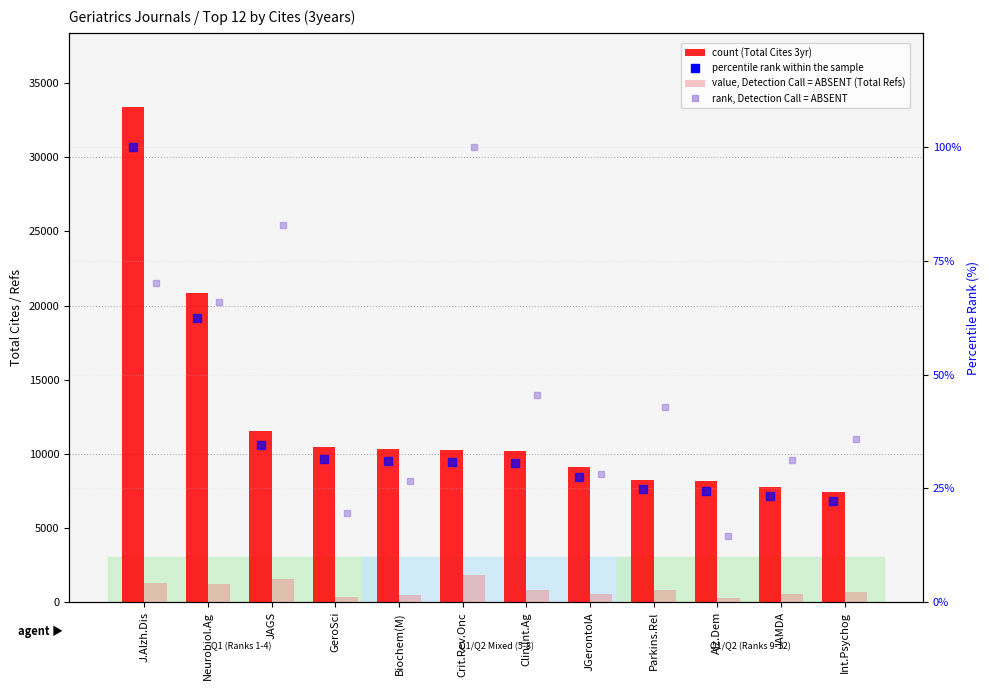

Which series contains the highest Y value?

Total Cites (3years)